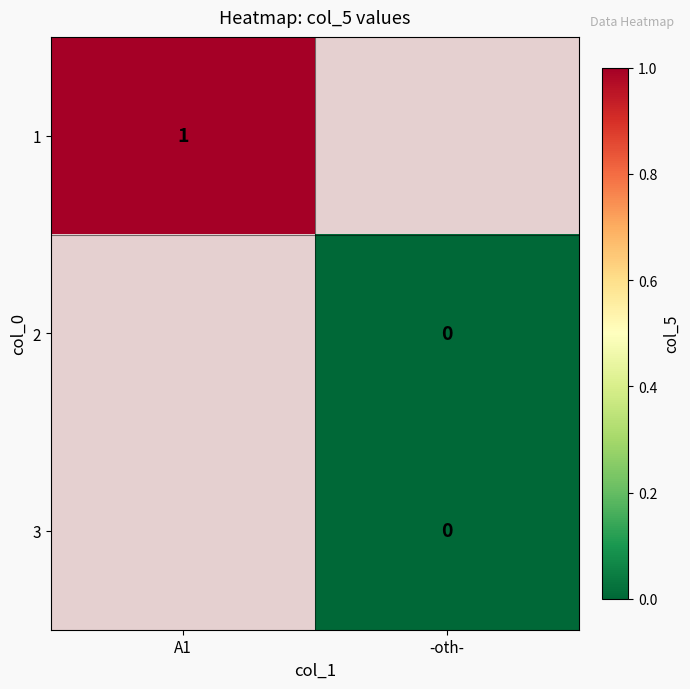

Rank the series by their average value, from highest to lowest.

1, 2, 3